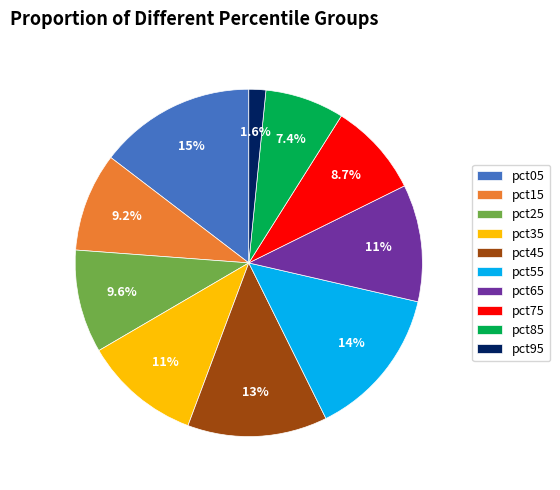

How many slices are in this pie chart?

10